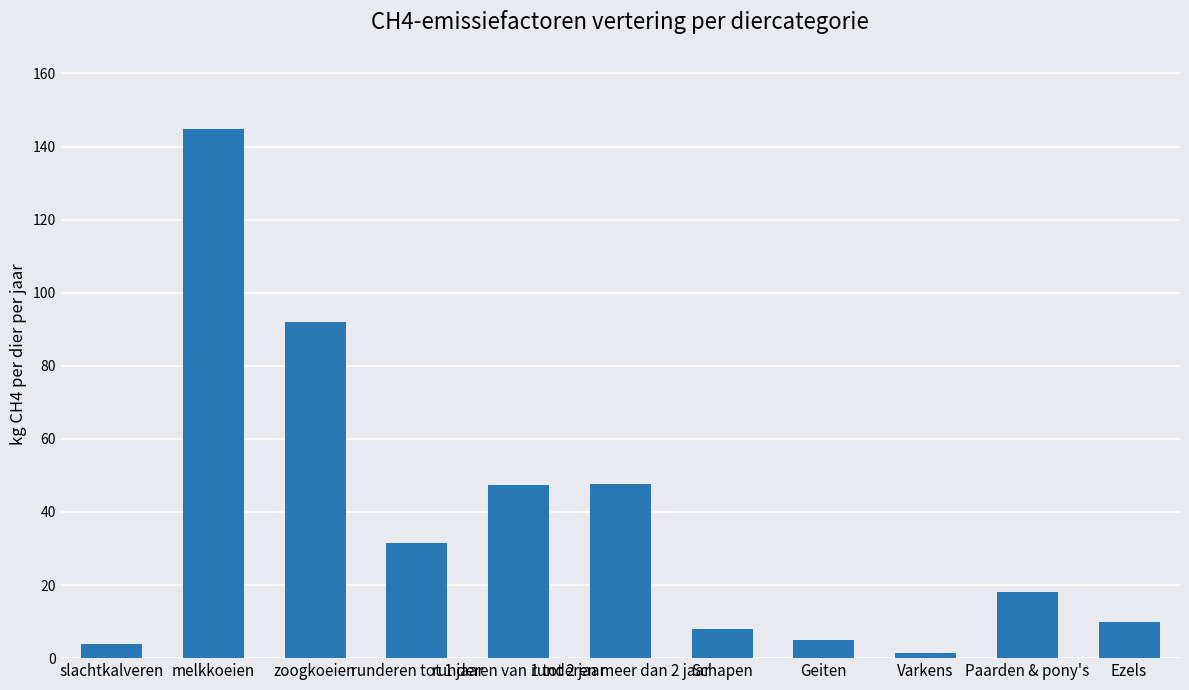

What is the value of the 8th bar from the left?

5.0